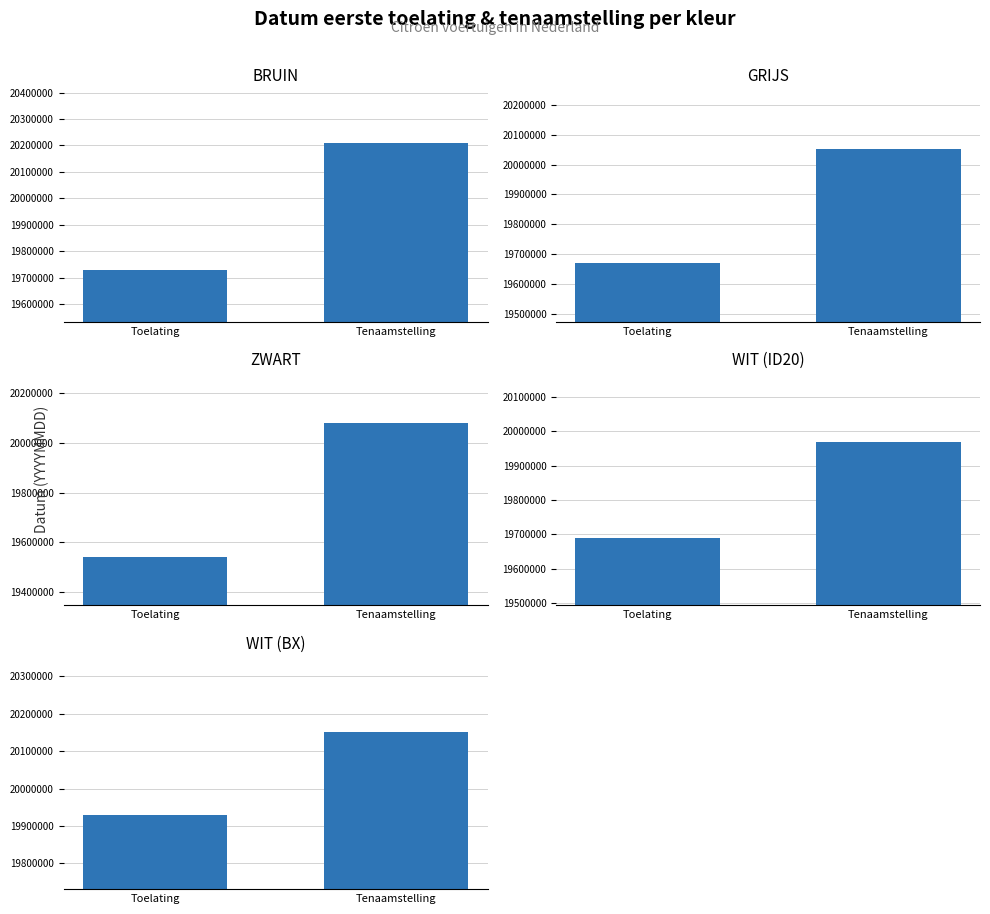

What is the average value of the GRIJS series?

19861068